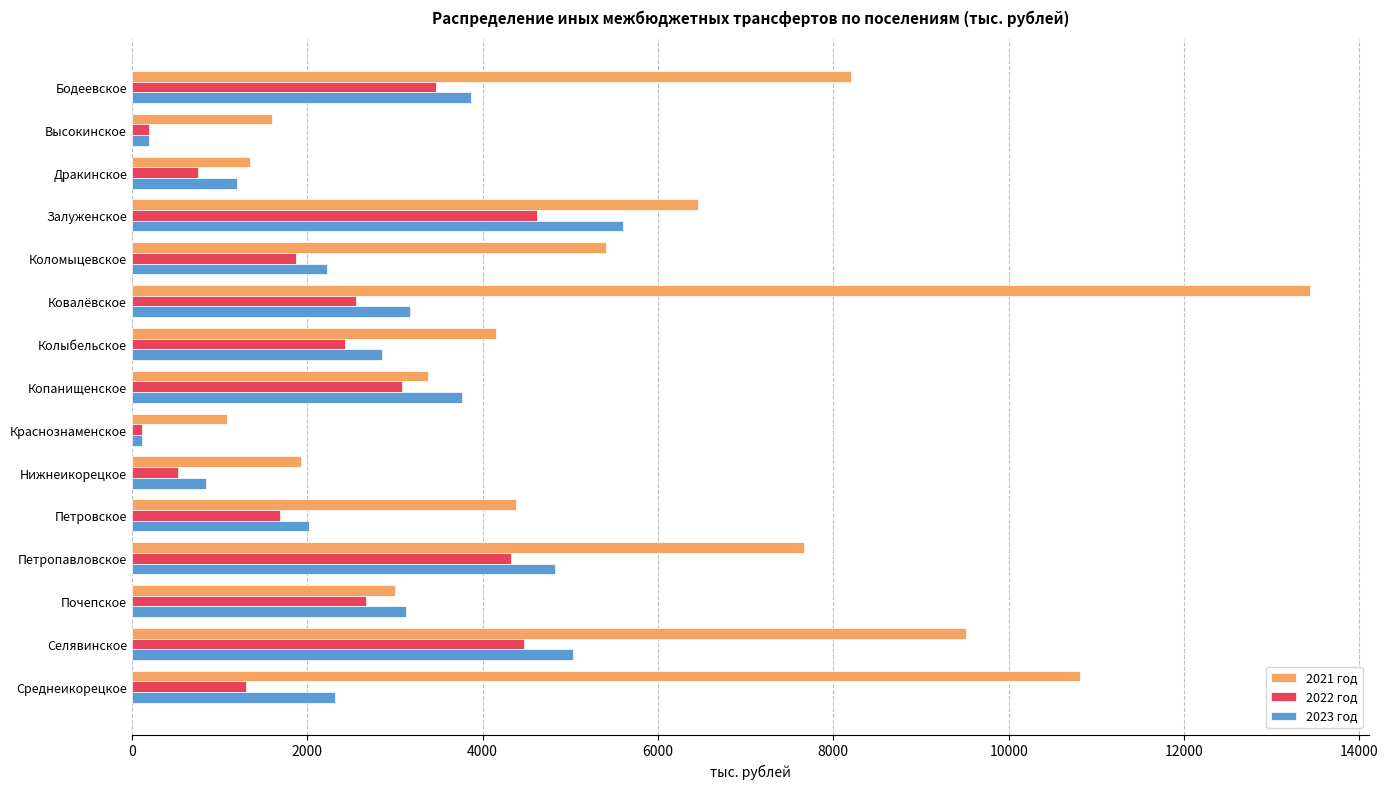

What is the average value of the 2022 год series?

2272.9